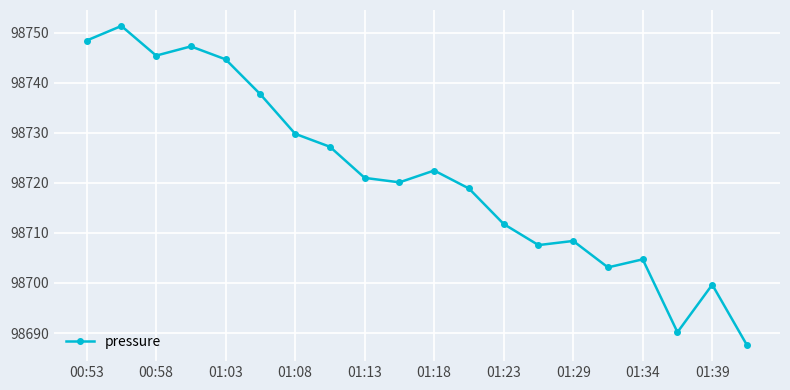

What is the difference between the second highest and minimum values?

60.8